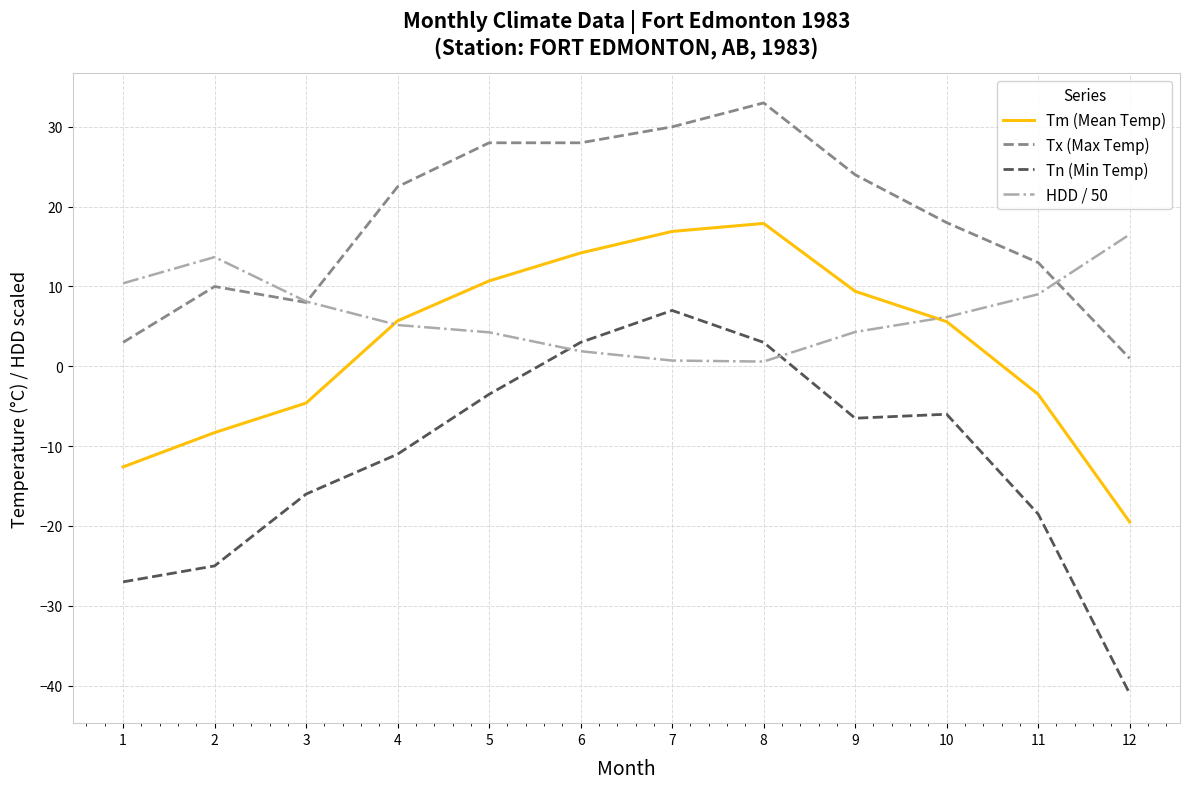

Is it true that Tn (Min Temp) equals -4.7 at 11?

False